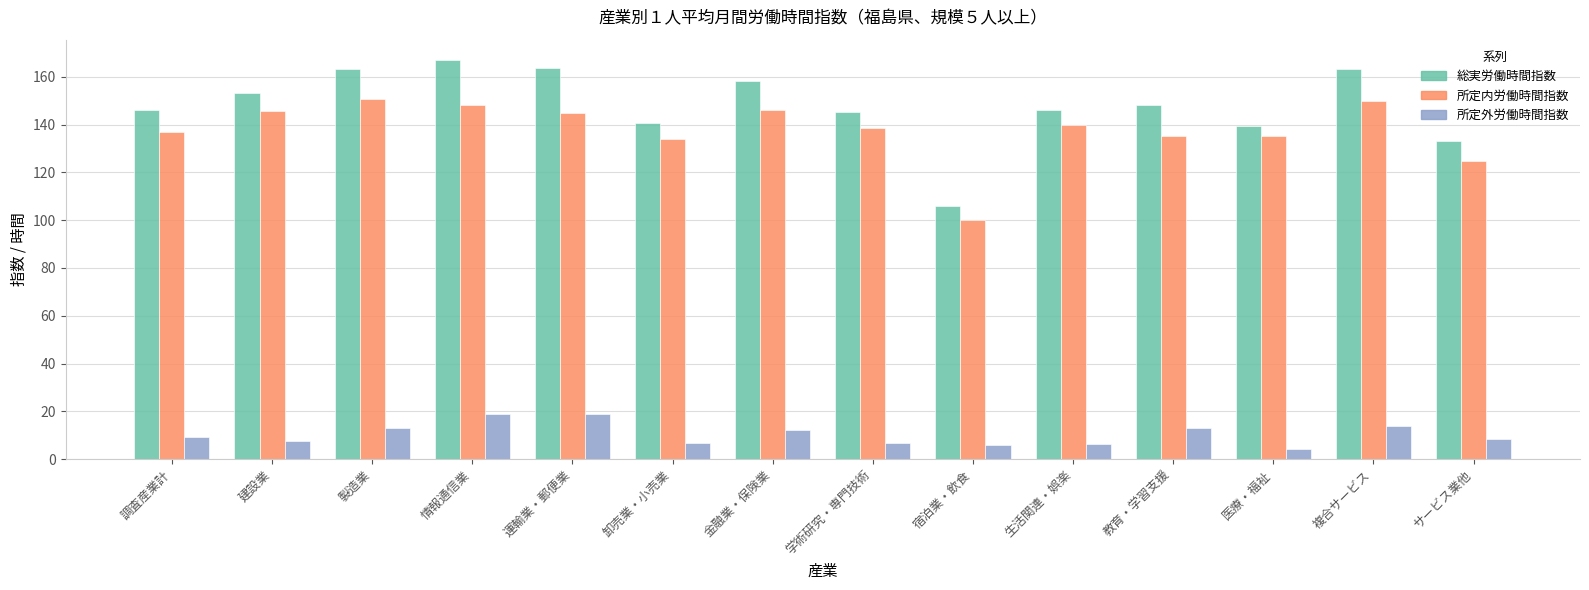

What is the difference between the second highest and minimum values in the 総実労働時間指数 series?

58.0